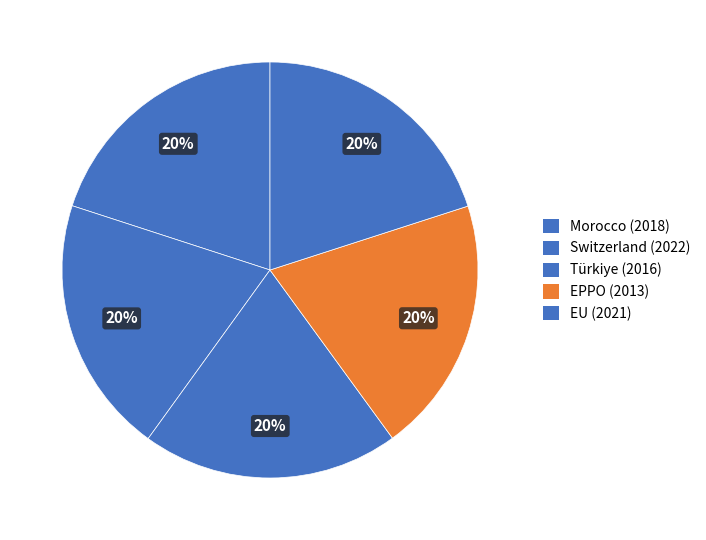

How many slices are in this pie chart?

5